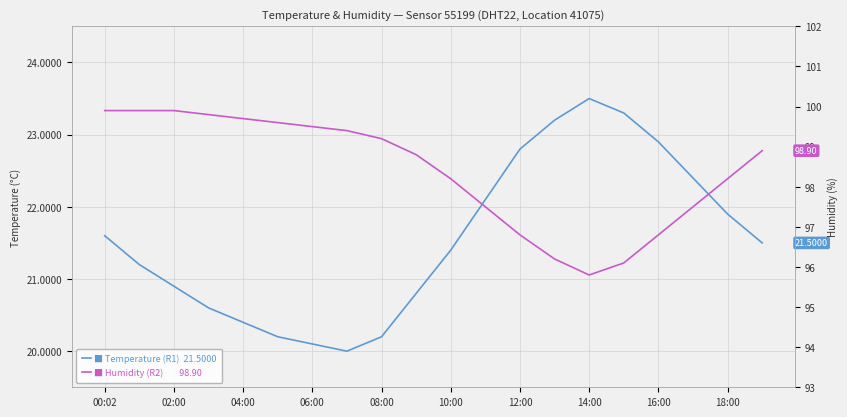

In Temperature (R1) 21.5000, how many points are higher than both neighbors (excluding endpoints)?

1